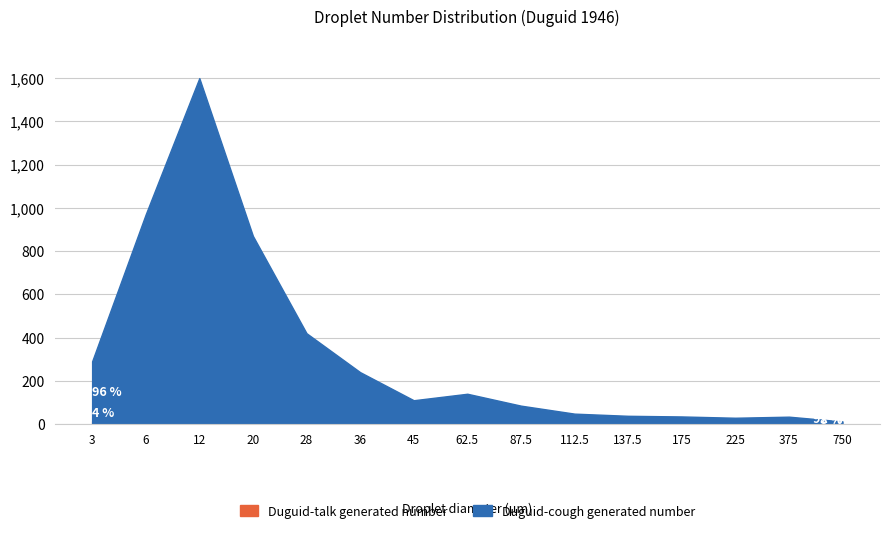

What position from the left is 36?

6